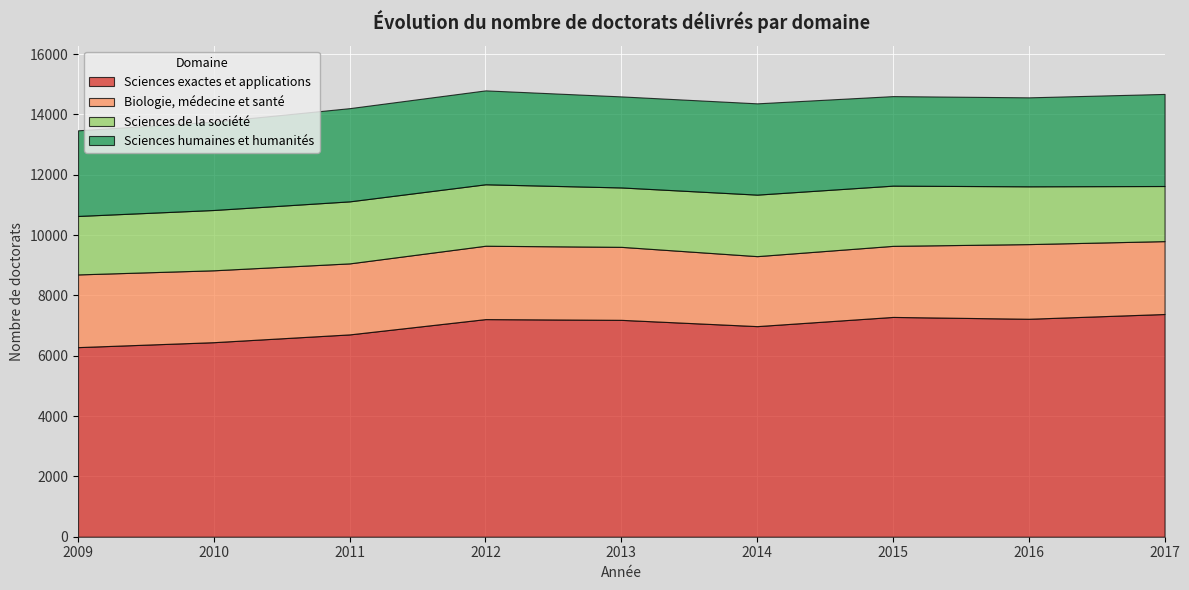

What is the value of the Sciences humaines et humanités point at the 6th from the left?

3026